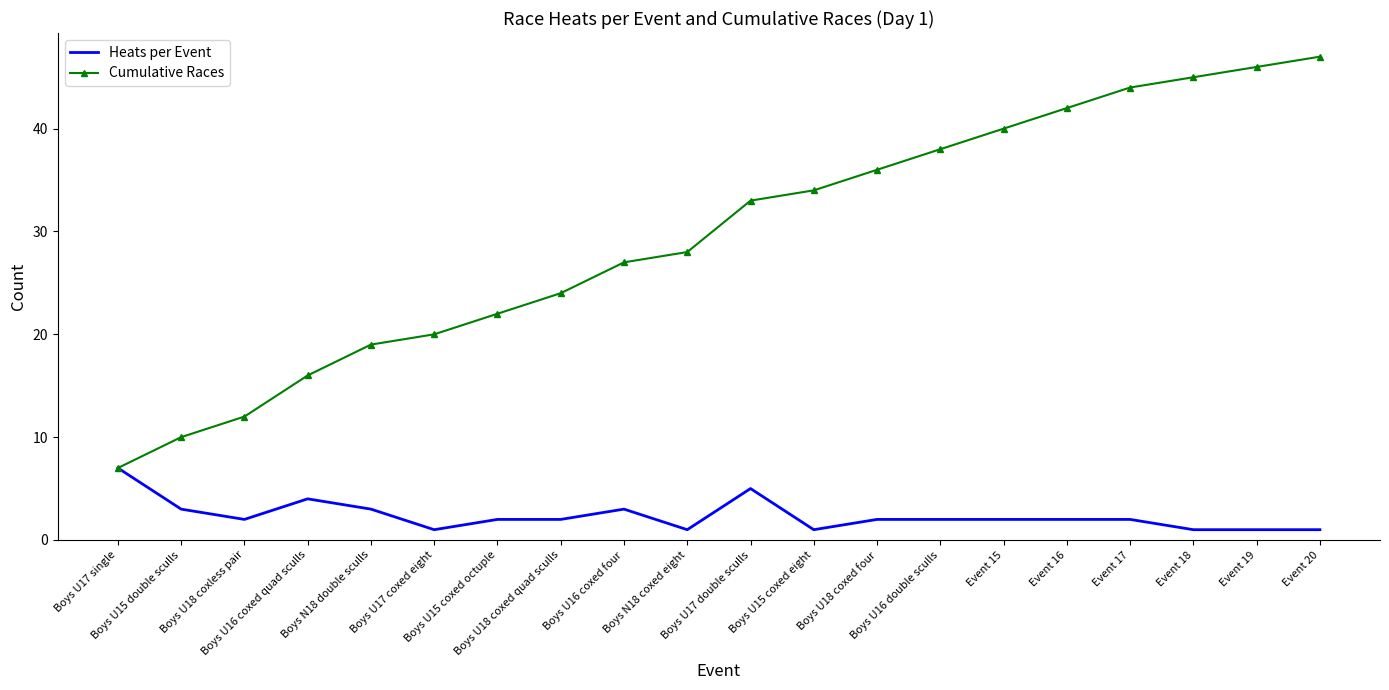

How many Heats per Event values are between 1 and 3?

17